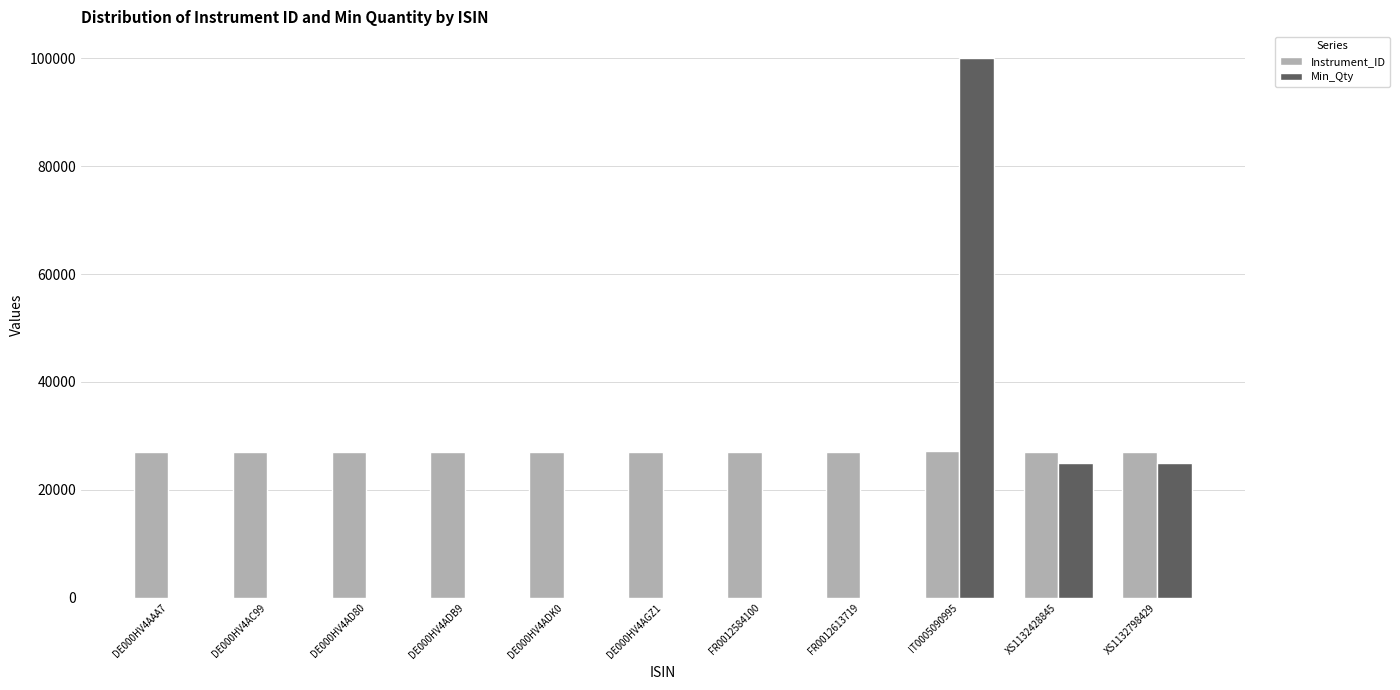

Which series changed the most between DE000HV4AGZ1 and IT0005090995?

Min_Qty